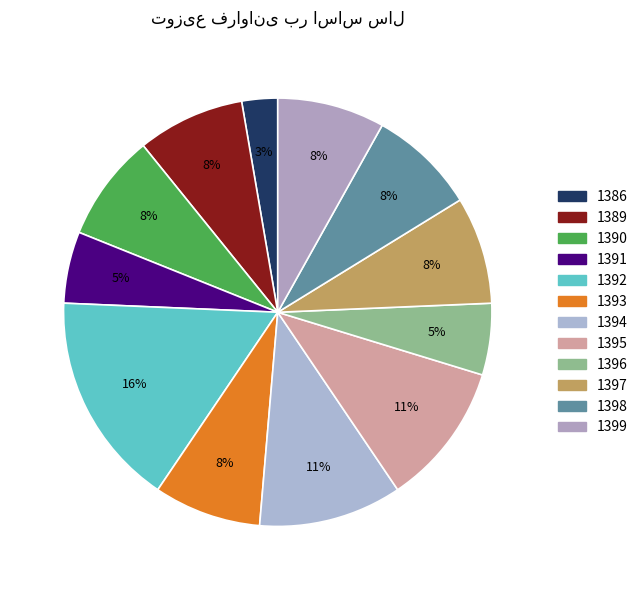

What percentage do 1393 and 1392 together represent?

24.3%